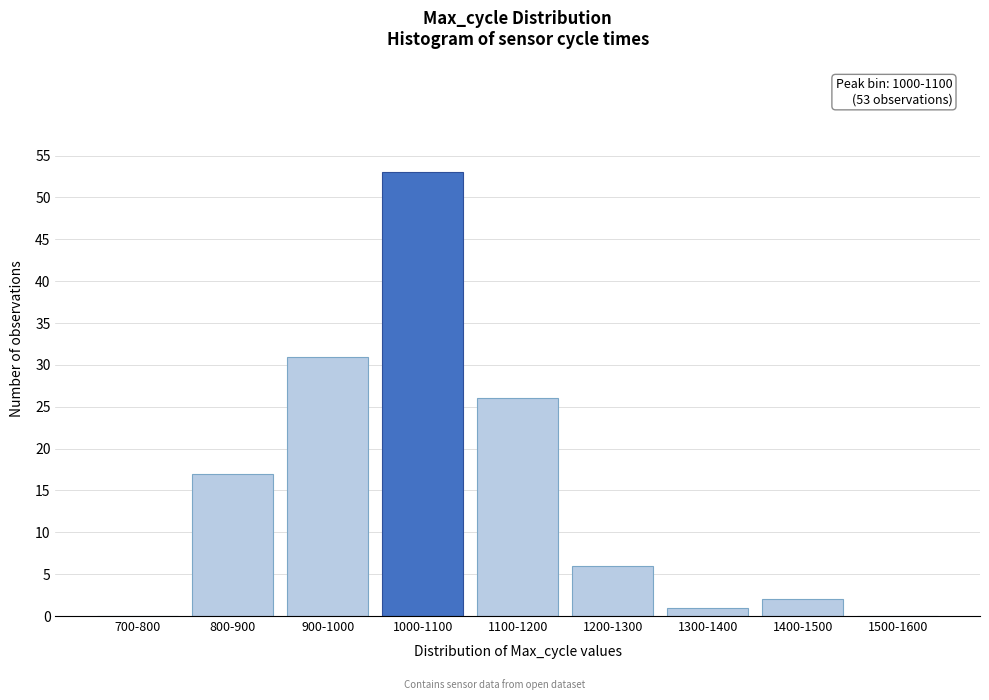

Reading left to right, extract all data points from this chart.

700-800=0	800-900=17	900-1000=31	1000-1100=53	1100-1200=26	1200-1300=6	1300-1400=1	1400-1500=2	1500-1600=0